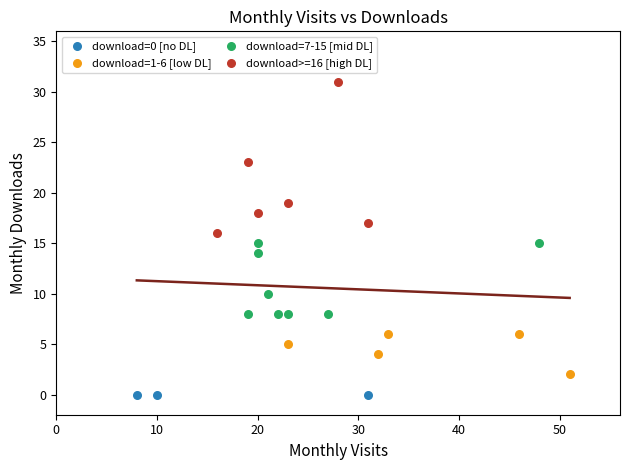

Which series reaches the maximum Y coordinate?

download>=16 [high DL]